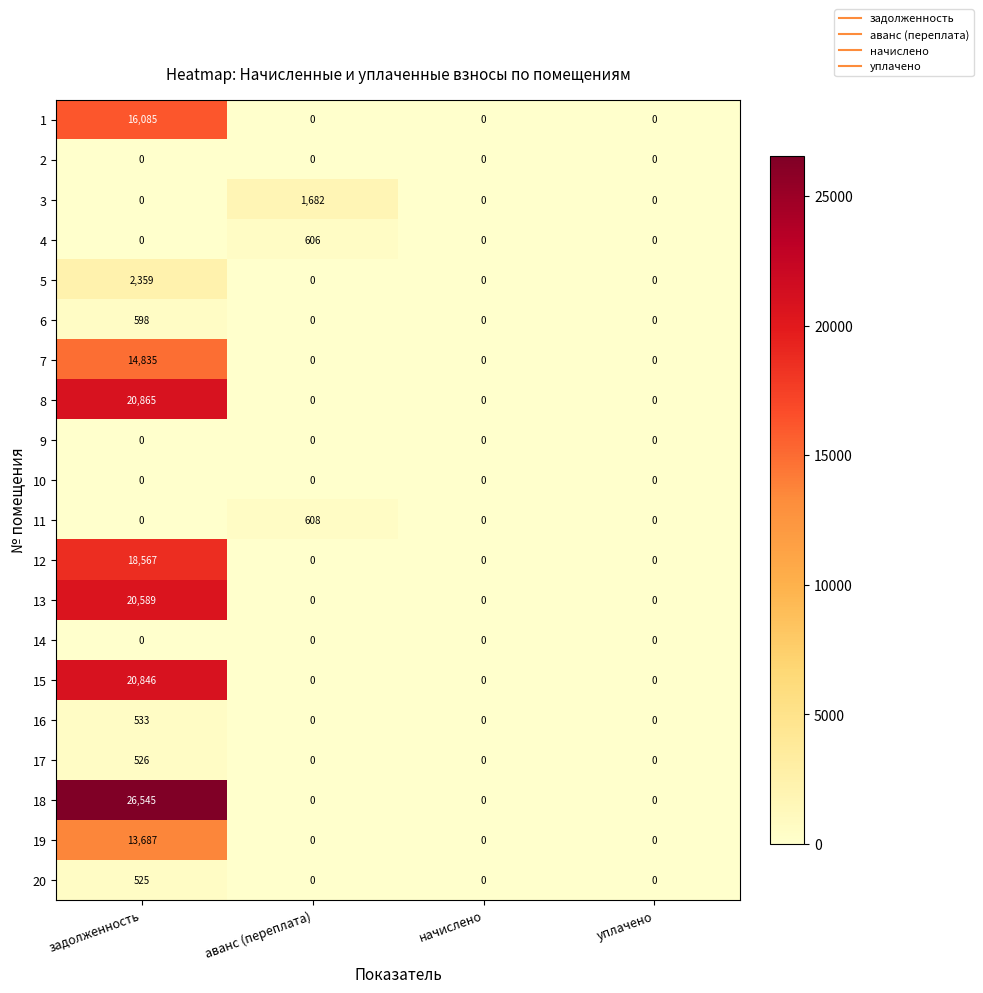

What is the difference between the 7 values at задолженность and уплачено?

14835